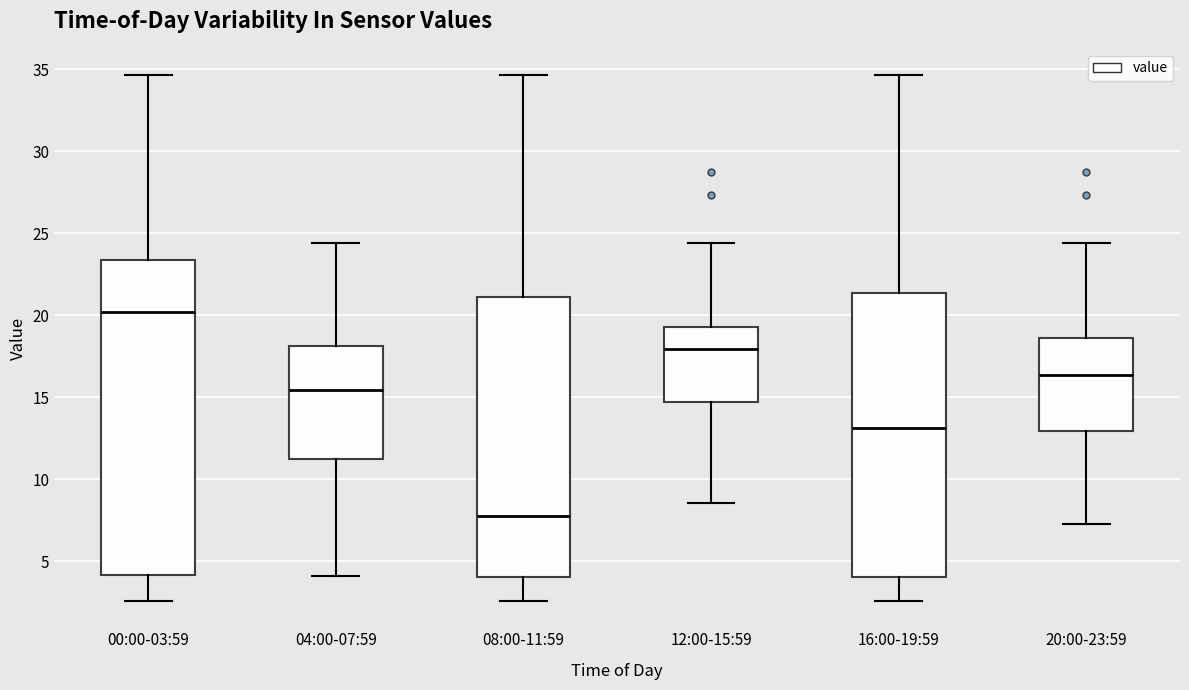

Where is the lower edge of the box for 16:00-19:59 on the y-axis? The values are not printed on the chart, so give them approximately, as read against the axis.

4.0